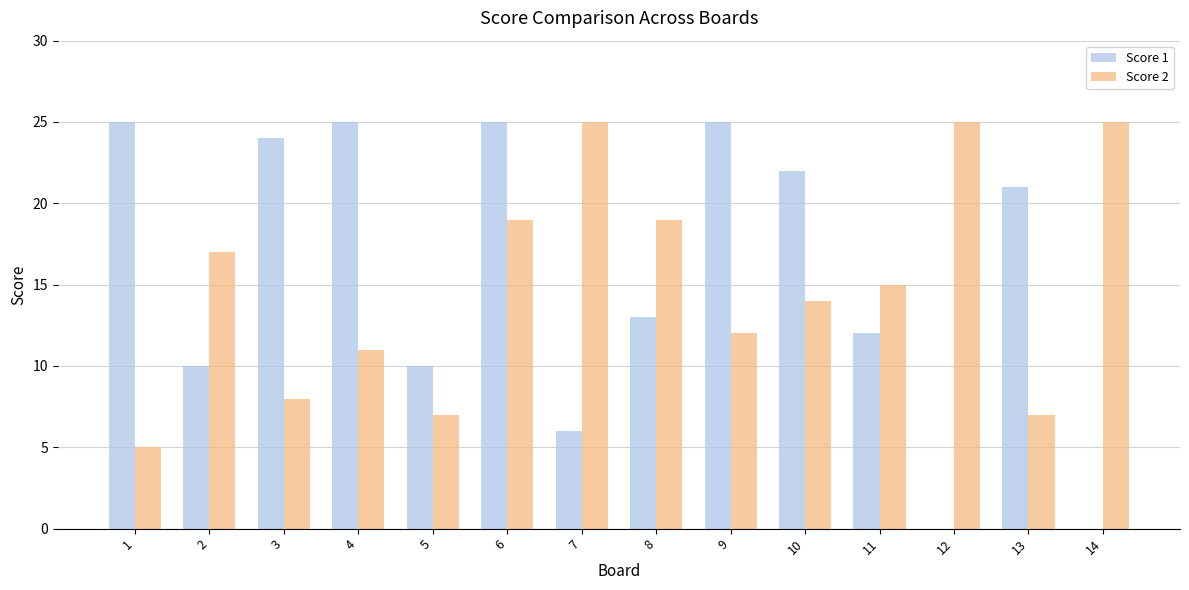

What is the sum of all Score 2 values?

209